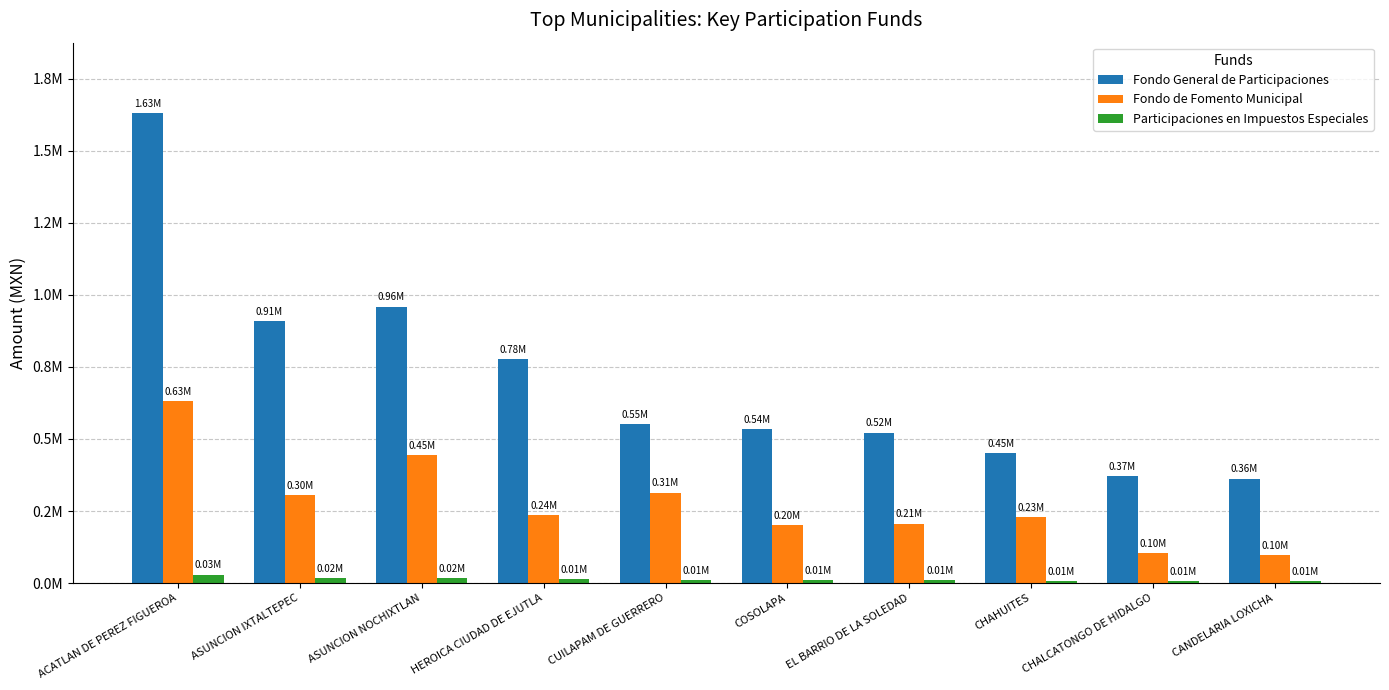

What are all the series names shown in the legend?

Fondo General de Participaciones, Fondo de Fomento Municipal, Participaciones en Impuestos Especiales